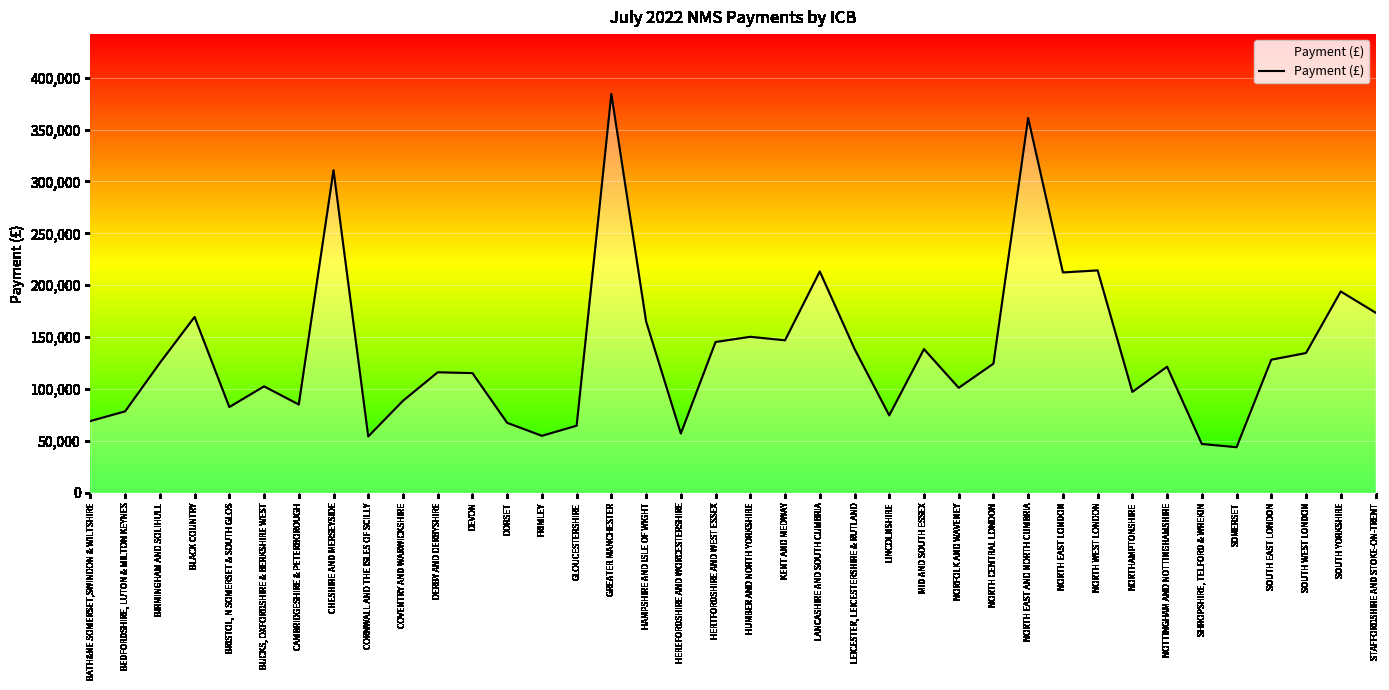

List the labels in order of value, largest first.

GREATER MANCHESTER, NORTH EAST AND NORTH CUMBRIA, CHESHIRE AND MERSEYSIDE, NORTH WEST LONDON, LANCASHIRE AND SOUTH CUMBRIA, NORTH EAST LONDON, SOUTH YORKSHIRE, STAFFORDSHIRE AND STOKE-ON-TRENT, BLACK COUNTRY, HAMPSHIRE AND ISLE OF WIGHT, HUMBER AND NORTH YORKSHIRE, KENT AND MEDWAY, HERTFORDSHIRE AND WEST ESSEX, LEICESTER, LEICESTERSHIRE & RUTLAND, MID AND SOUTH ESSEX, SOUTH WEST LONDON, SOUTH EAST LONDON, BIRMINGHAM AND SOLIHULL, NORTH CENTRAL LONDON, NOTTINGHAM AND NOTTINGHAMSHIRE, DERBY AND DERBYSHIRE, DEVON, BUCKS, OXFORDSHIRE & BERKSHIRE WEST, NORFOLK AND WAVENEY, NORTHAMPTONSHIRE, COVENTRY AND WARWICKSHIRE, CAMBRIDGESHIRE & PETERBOROUGH, BRISTOL, N SOMERSET & SOUTH GLOS, BEDFORDSHIRE, LUTON & MILTON KEYNES, LINCOLNSHIRE, BATH&NE SOMERSET,SWINDON & WILTSHIRE, DORSET, GLOUCESTERSHIRE, HEREFORDSHIRE AND WORCESTERSHIRE, FRIMLEY, CORNWALL AND THE ISLES OF SCILLY, SHROPSHIRE, TELFORD & WREKIN, SOMERSET